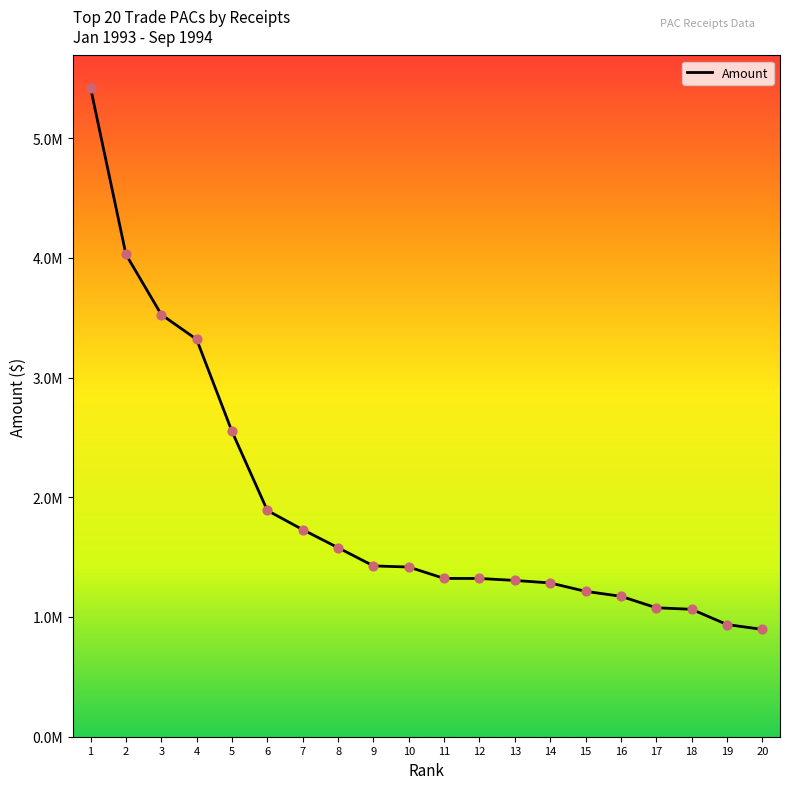

Does the chart have visible grid lines?

No